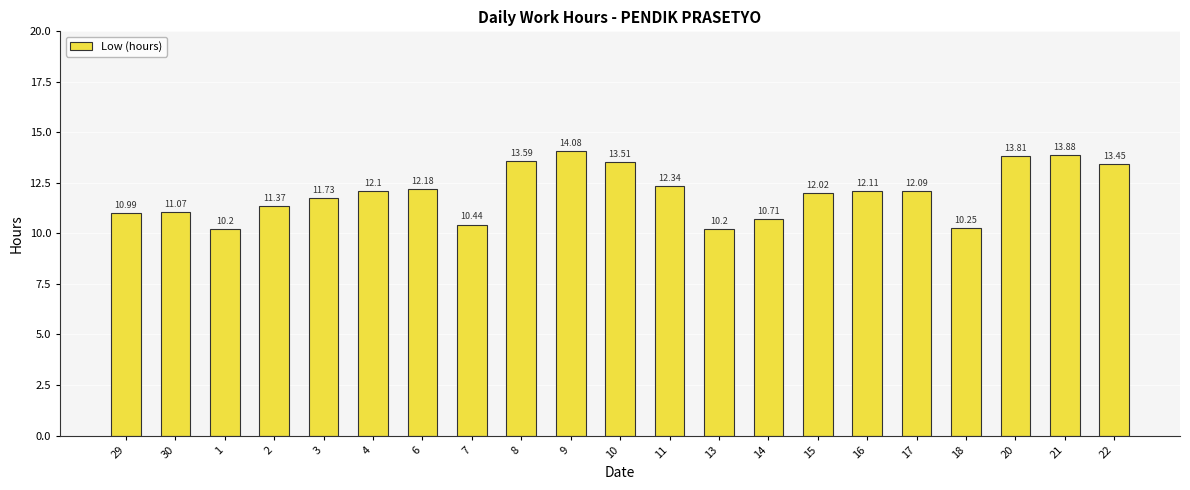

What is the smallest value displayed?

10.2